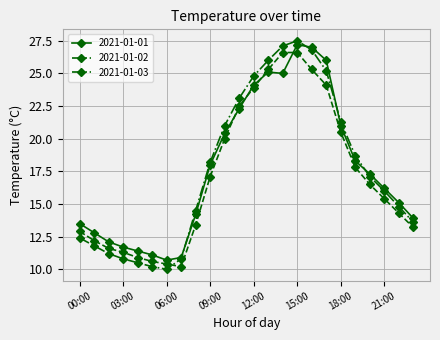

Which series has the largest range (max minus min)?

2021-01-03